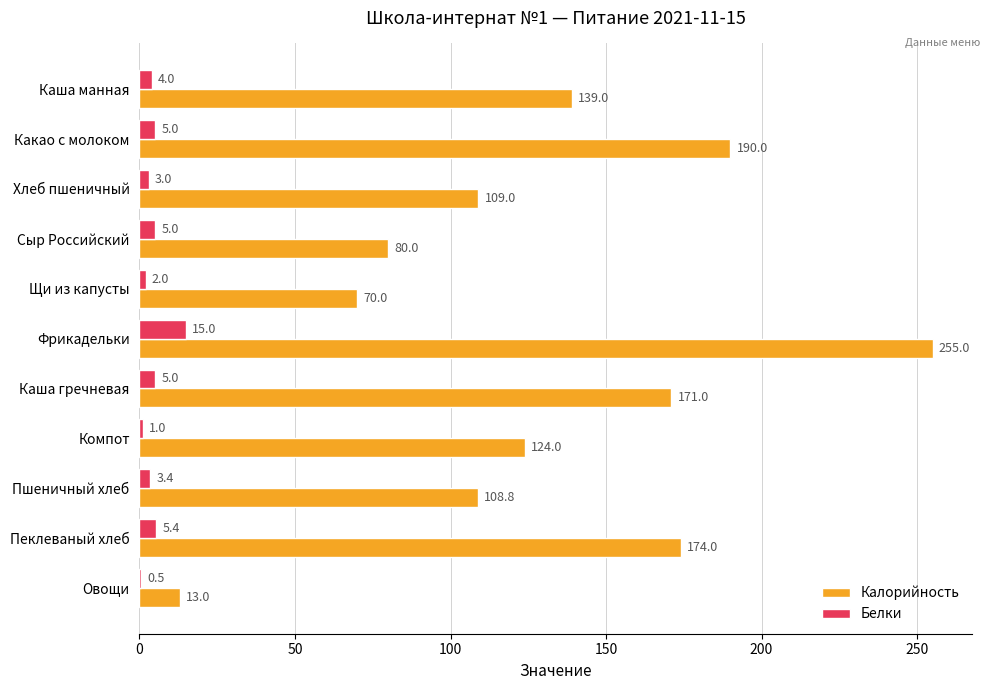

What is the sum of all Белки values?

49.3